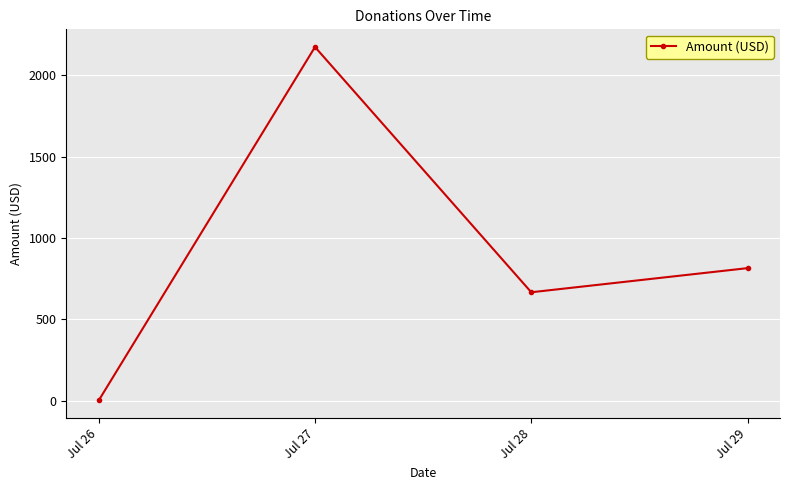

What is the sum of all values?

3657.0